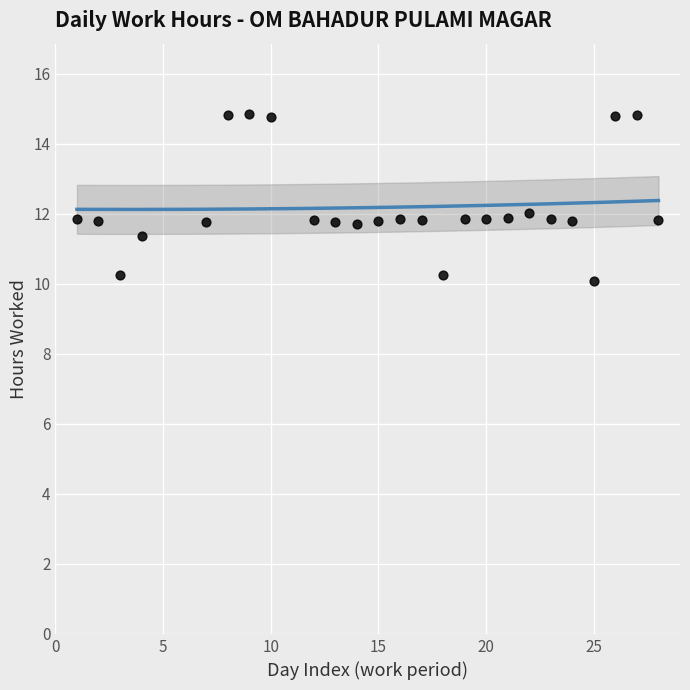

What is the range of X values (max minus min)?

27.0